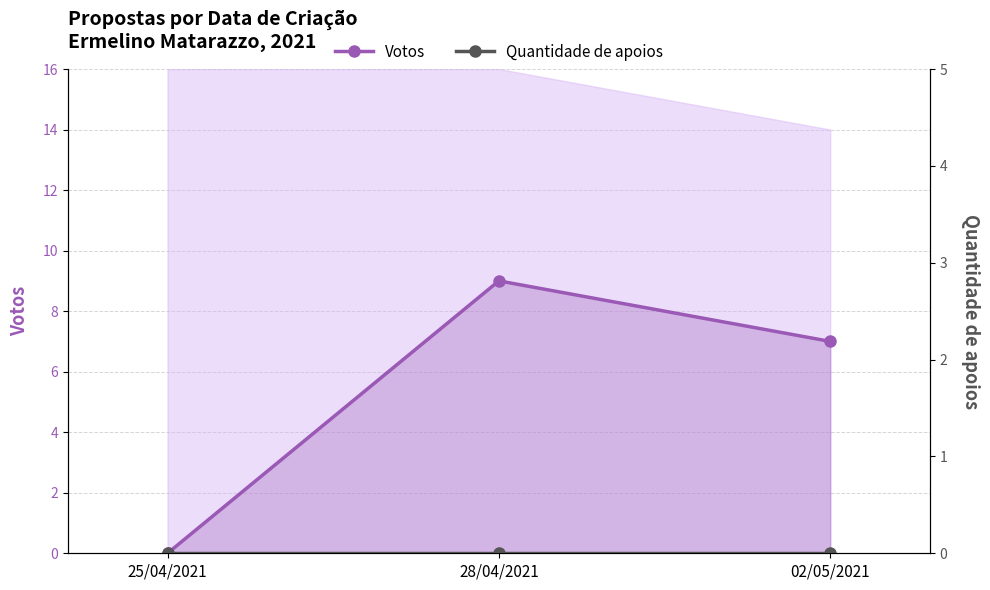

The value of Votos at 02/05/2021 is 7. True or false?

True